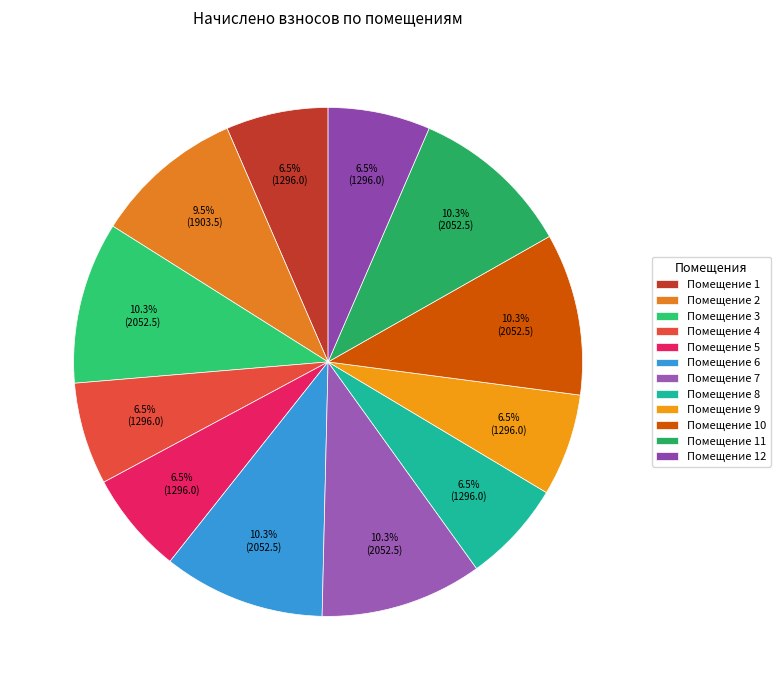

How many segments does this pie chart have?

12